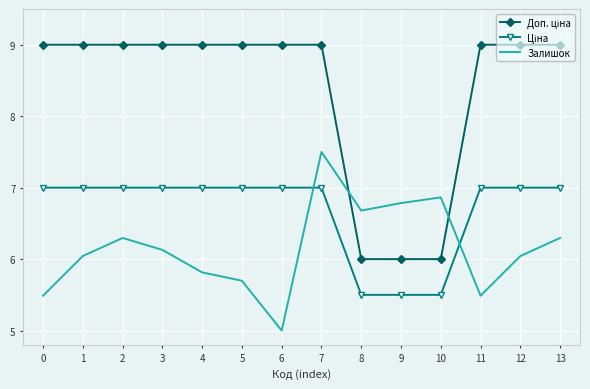

Which series changed the most between 11 and 13?

Залишок